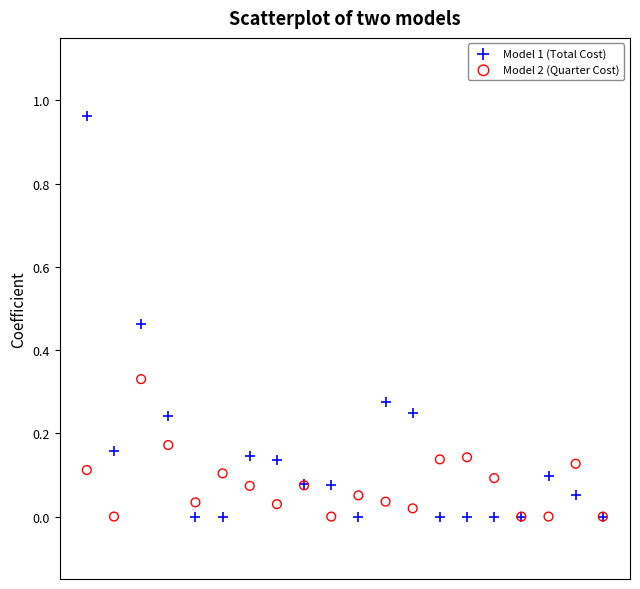

Which series contains the highest Y value?

Model 1 (Total Cost)